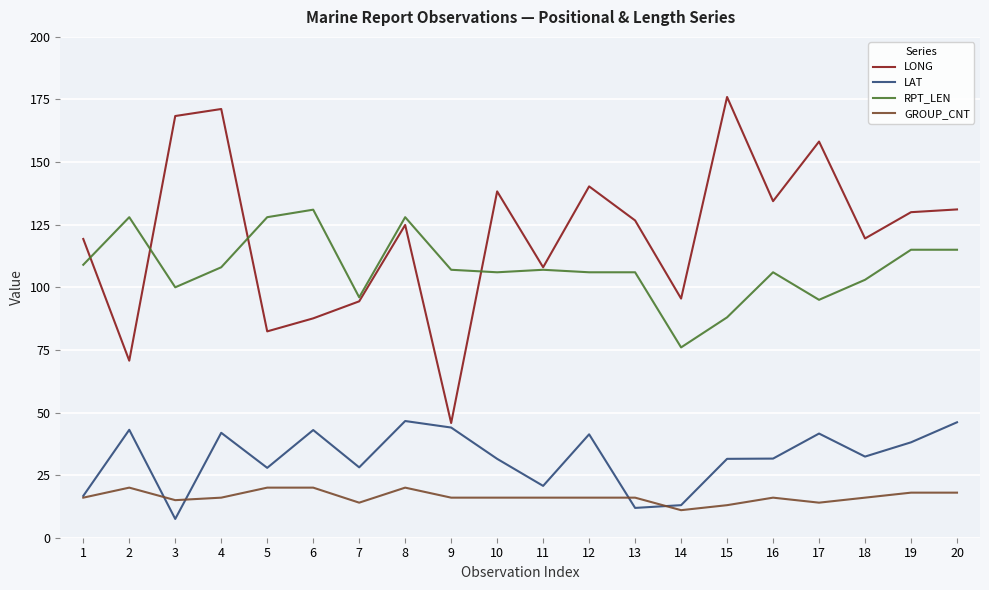

List the series in order of their peak value, highest first.

LONG, RPT_LEN, LAT, GROUP_CNT